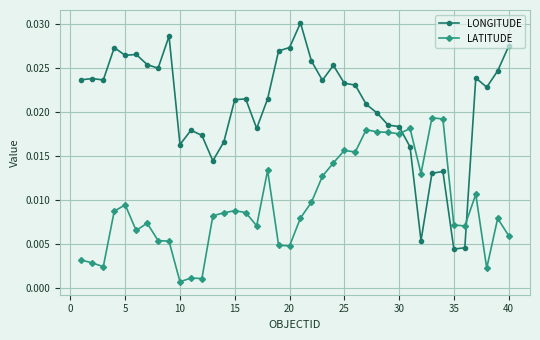

True or false: LONGITUDE and LATITUDE cross at least once.

True